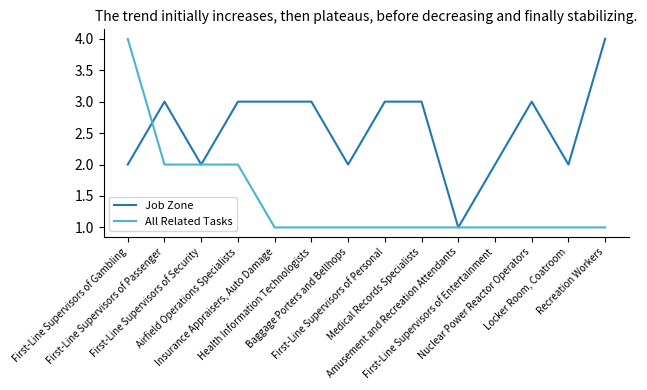

What is the maximum value for All Related Tasks?

4